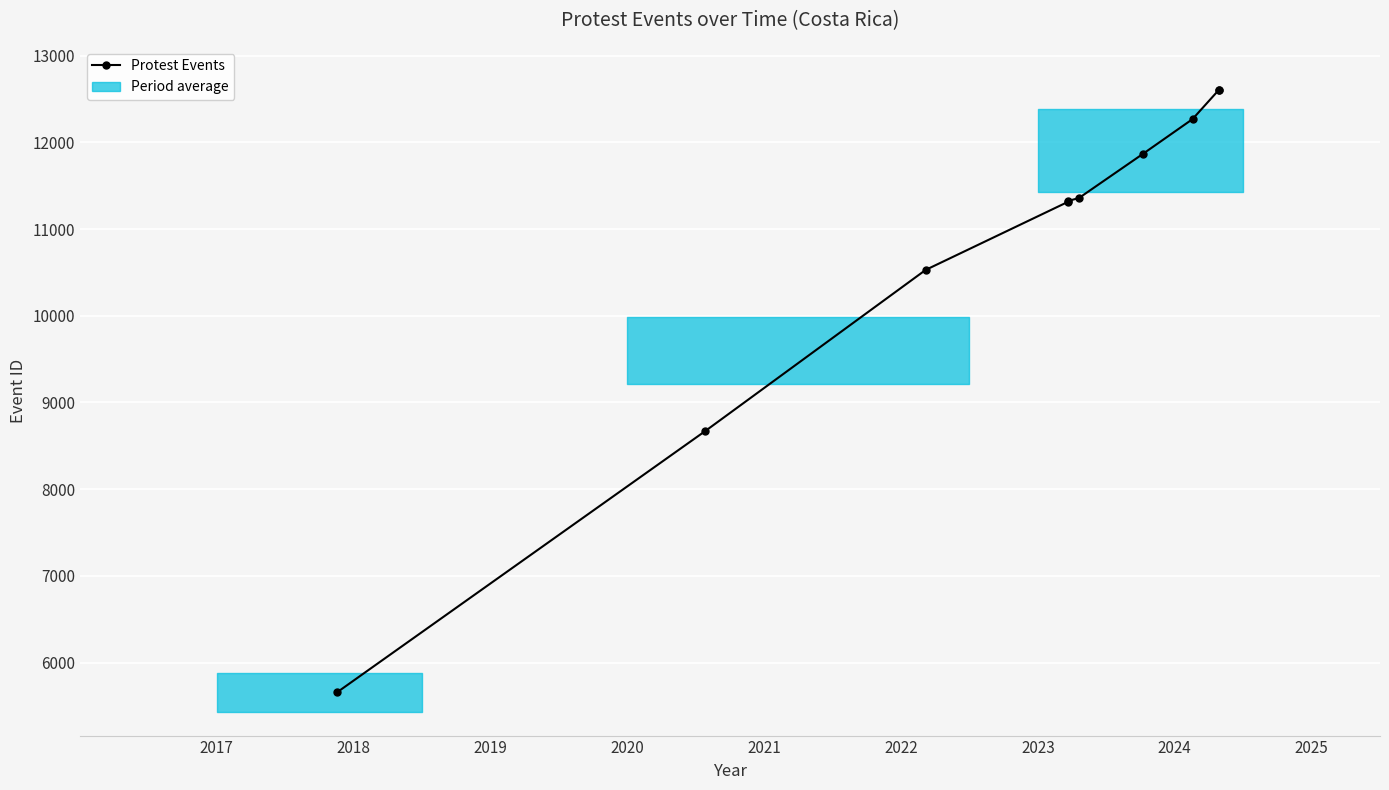

The value at 2025 is 5773. True or false?

False